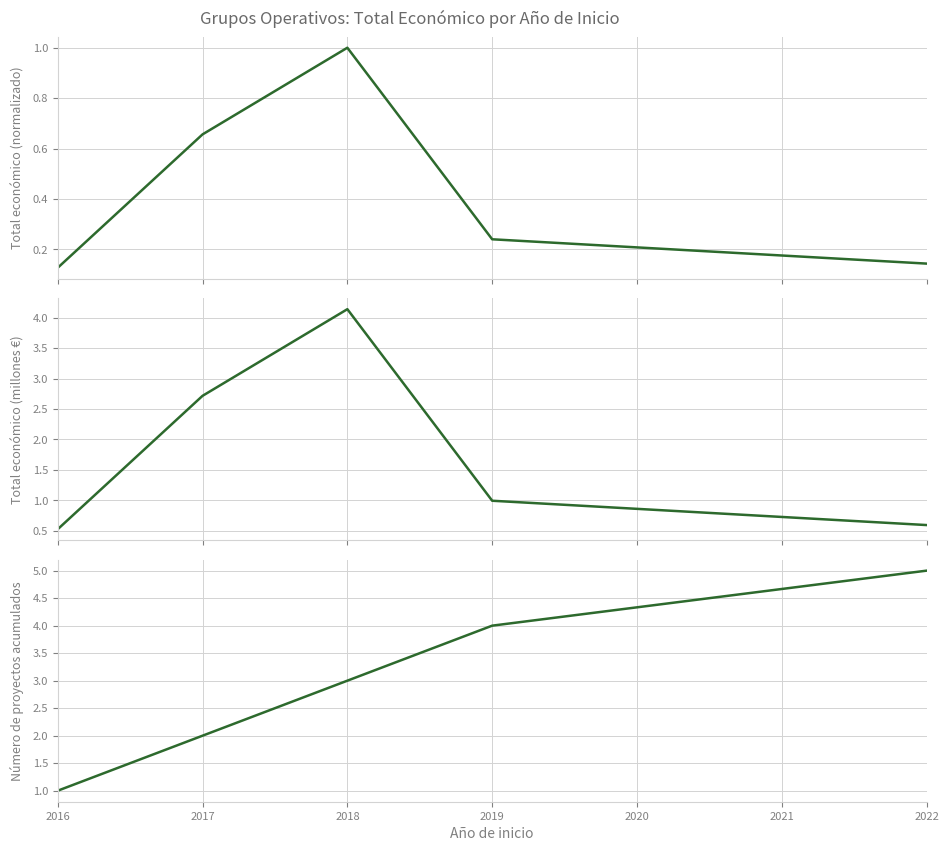

What are all the series names shown in the legend?

Total económico (normalizado), Total económico (millones €), Número de proyectos acumulados